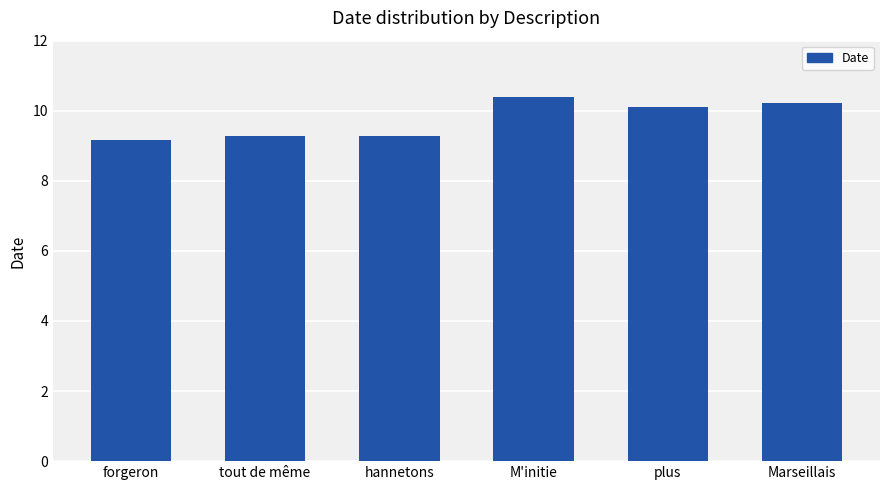

Which category has the lowest value across all series?

forgeron